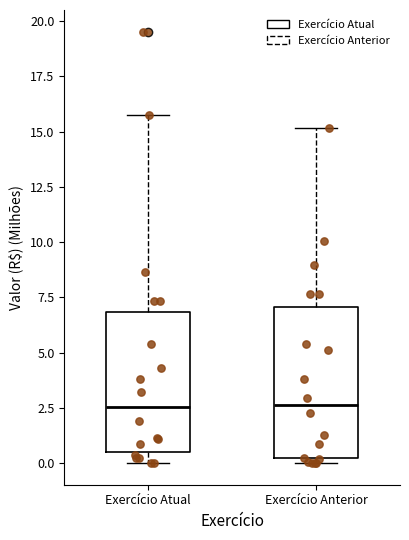

Reading left to right, read every box against the y-axis: the position of its median line, the range the box covers, and the ends of its whiskers. The values are not printed on the chart, so give them approximately, as read against the axis.

Exercício Atual: median 2.5, box 0.5 to 7.0, whiskers 0.0 to 15.5
Exercício Anterior: median 2.5, box 0.0 to 7.0, whiskers 0.0 (just below the box's lower edge) to 15.0